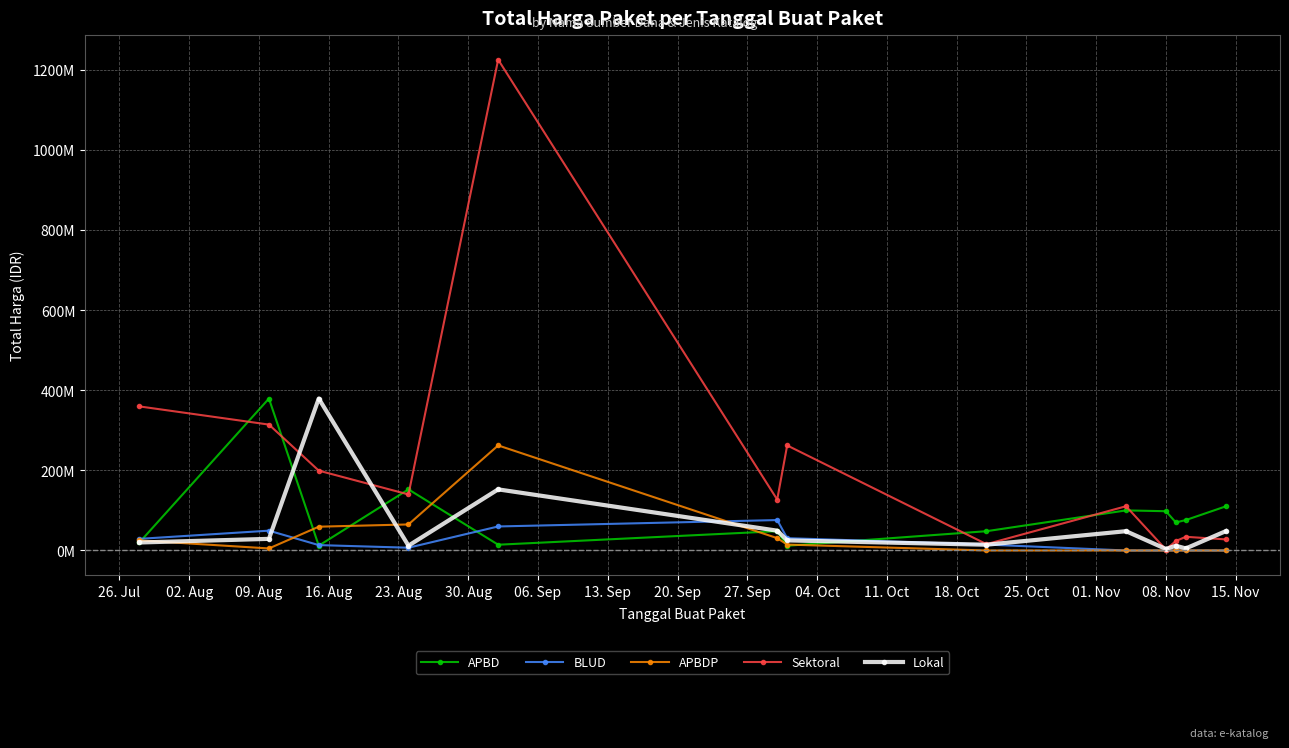

Is this an area chart (filled region under the line)?

No